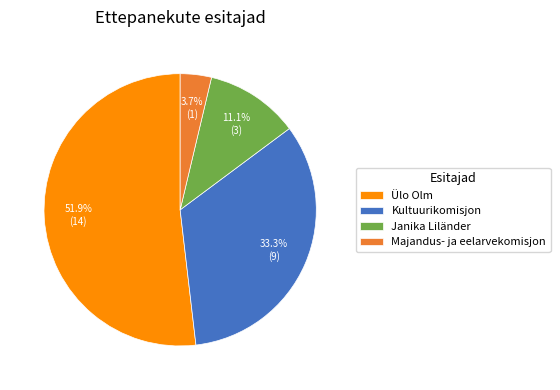

Between Janika Liländer and Majandus- ja eelarvekomisjon, which is larger?

Janika Liländer